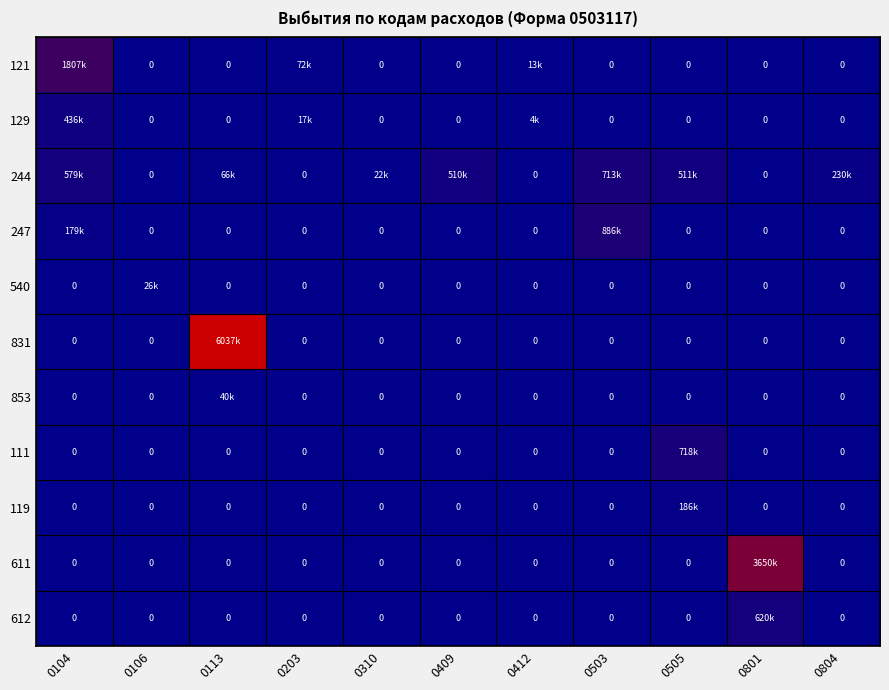

What is the difference between the highest and lowest values at 0505?

718473.3